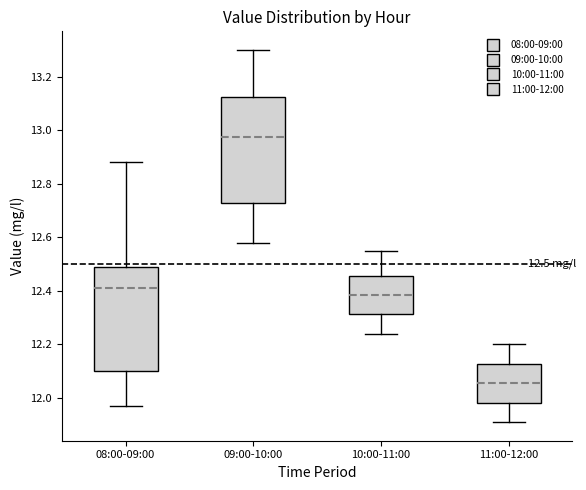

Which box's median line is the lowest?

11:00-12:00